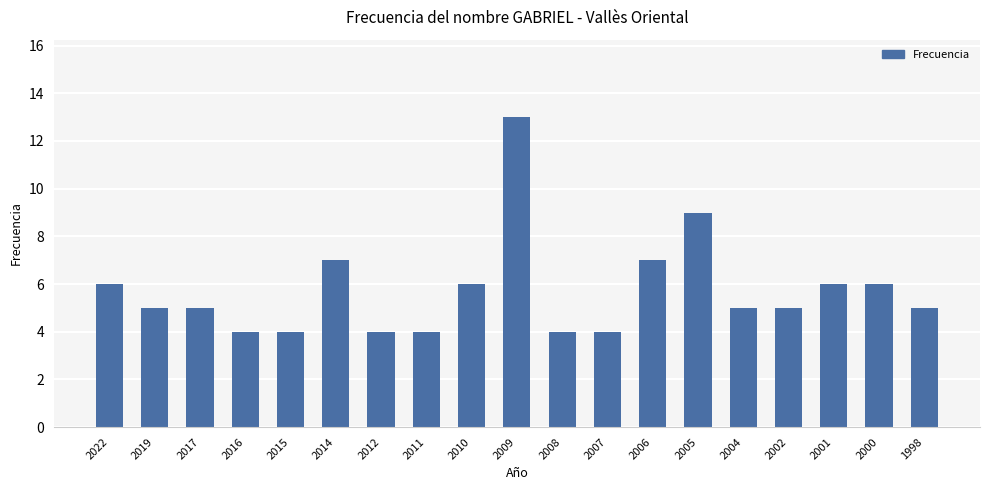

How many categories are shown in the chart?

19